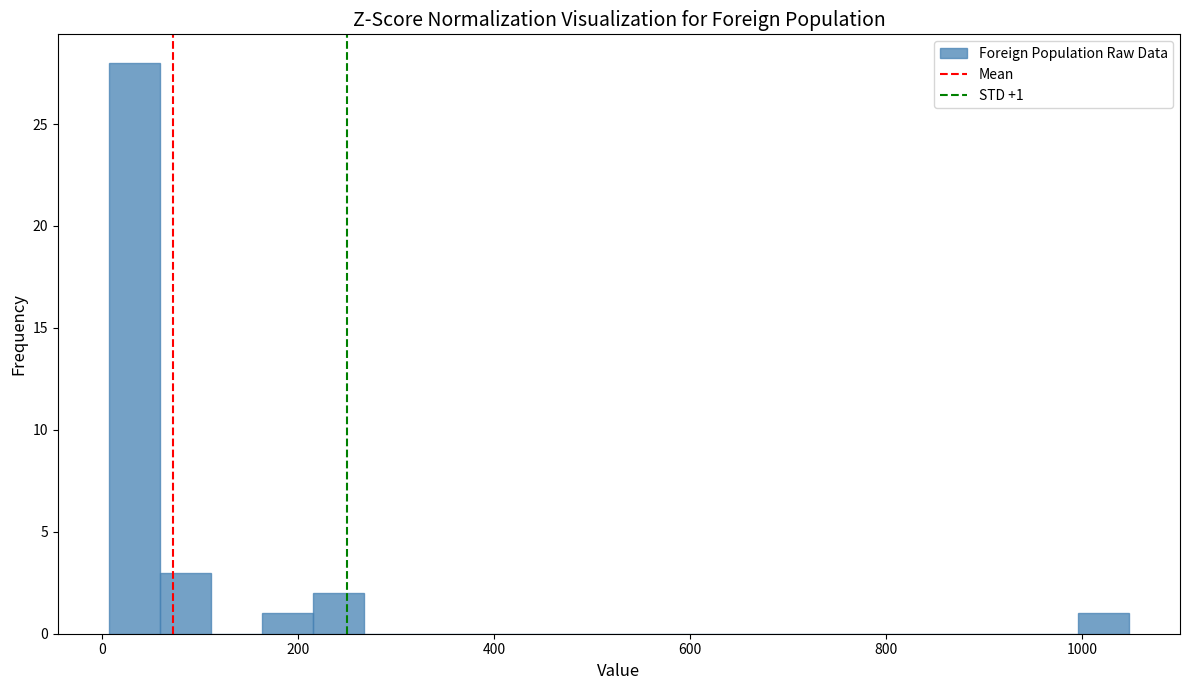

Around what value on the x-axis is the tallest bar? Give the approximate position of its centre, as read against the axis.

40